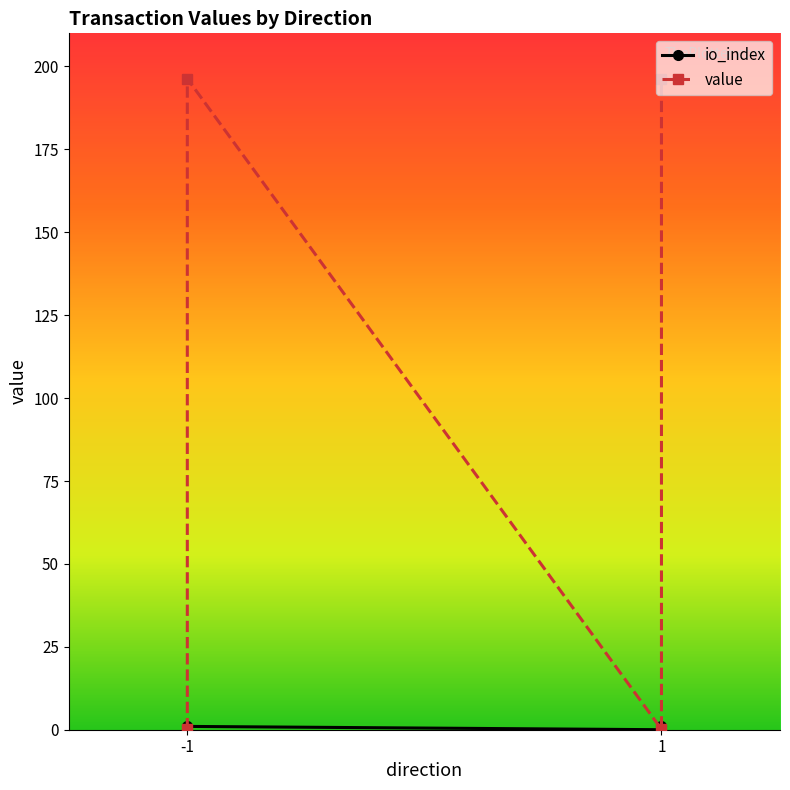

What is the maximum value for io_index?

1.0